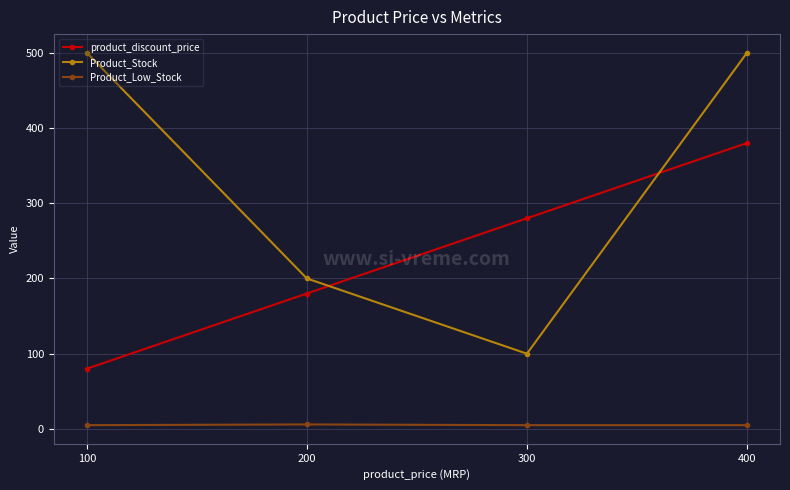

Is it true that product_discount_price equals 426 at 300?

False